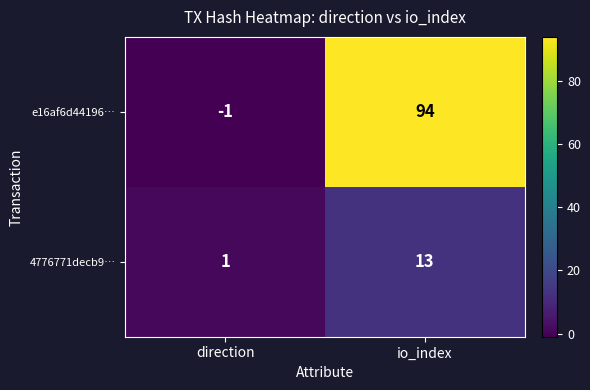

At how many categories does at least one series exceed 80?

1